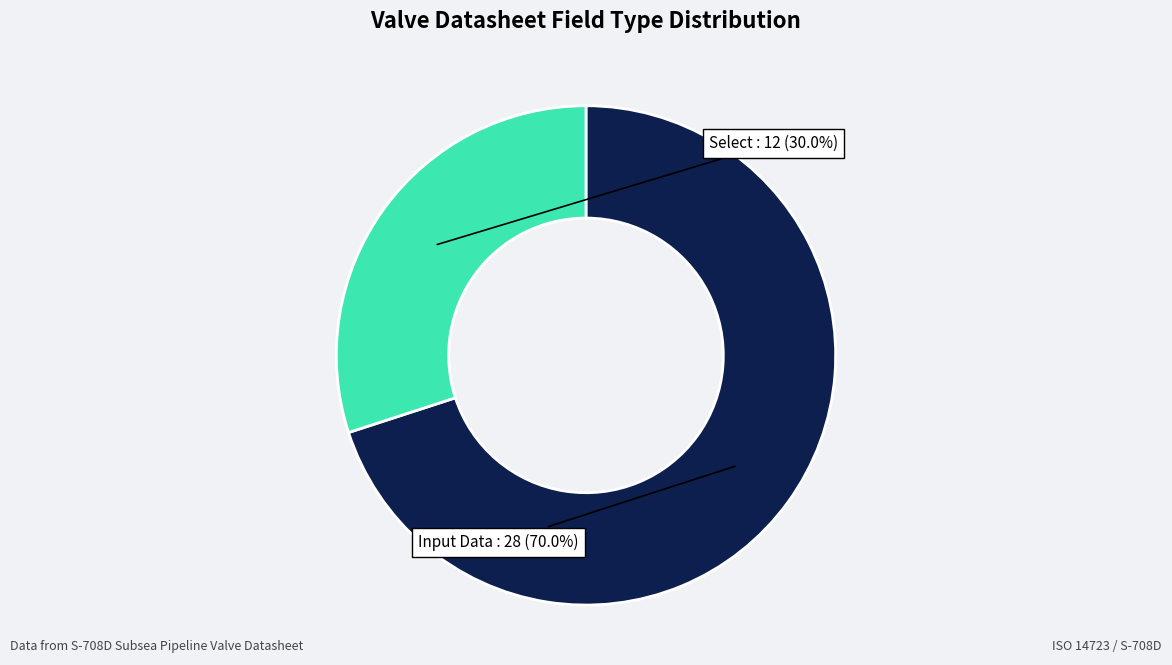

Does any single category account for the majority?

Yes